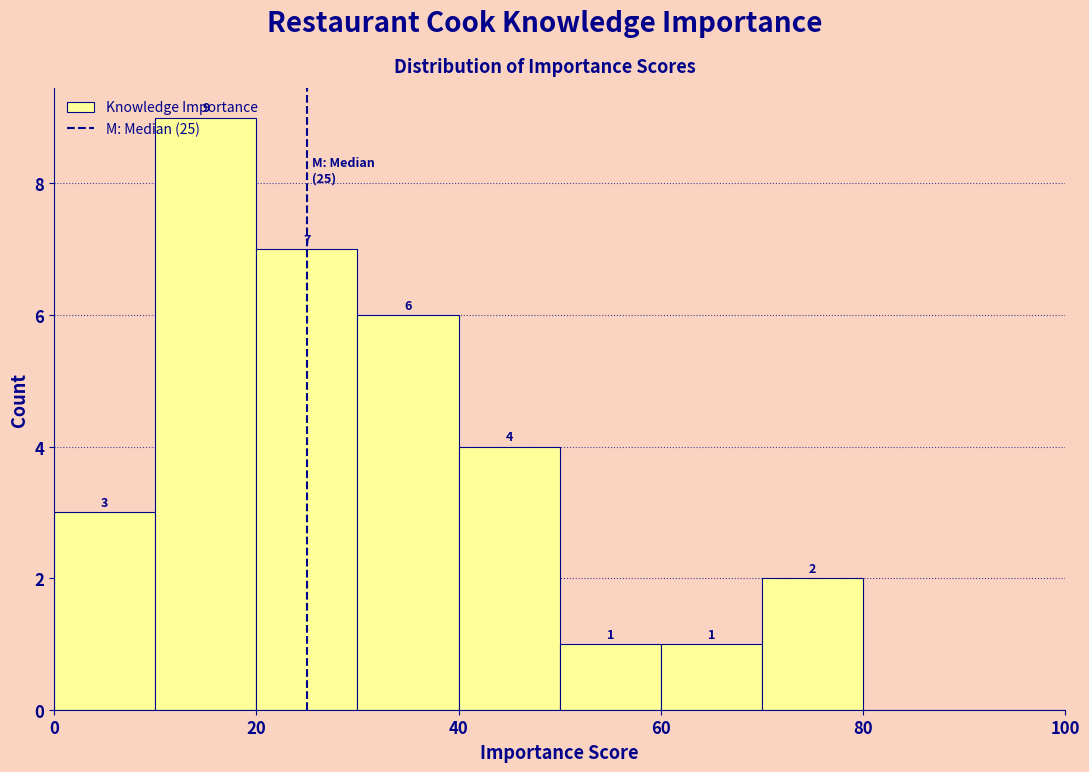

Which range on the x-axis has the tallest bar?

10 to 20